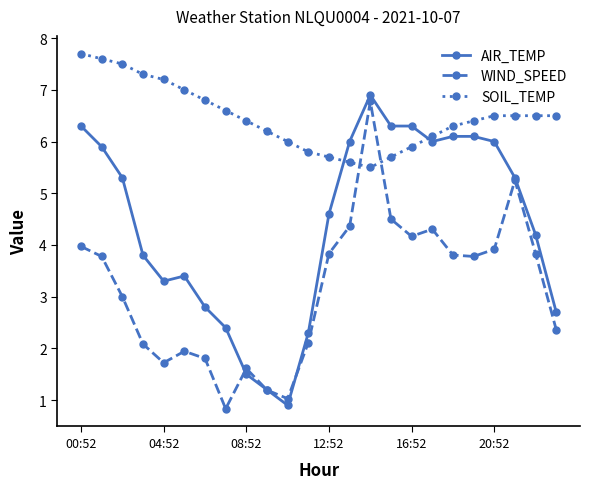

What is the sum of all AIR_TEMP values?

105.6